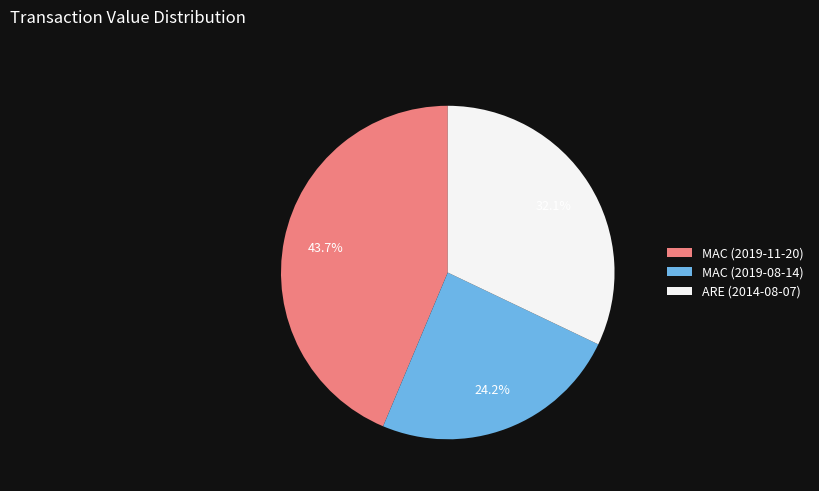

Which slice is the smallest?

MAC (2019-08-14)